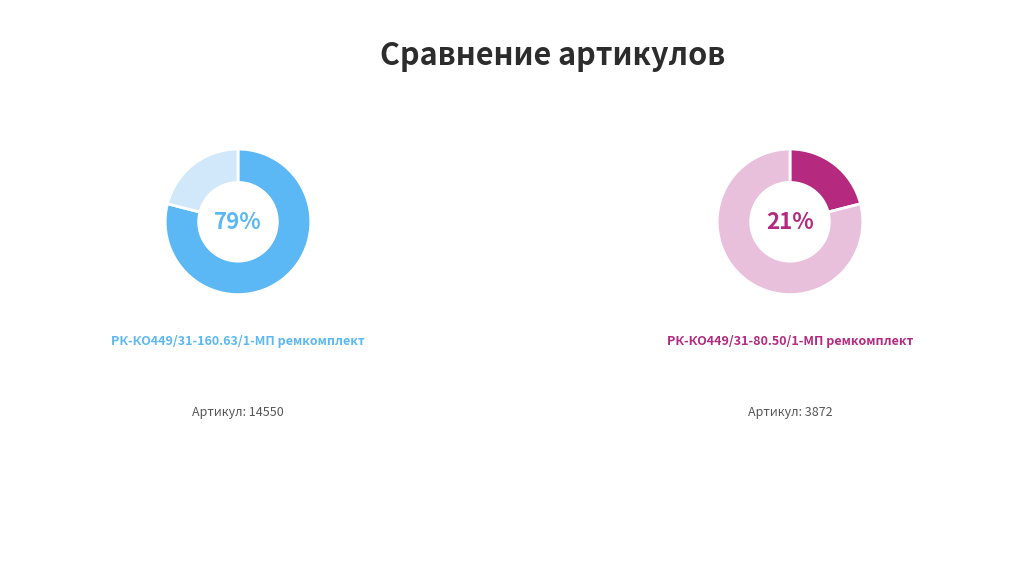

Count the number of slices in the pie.

2